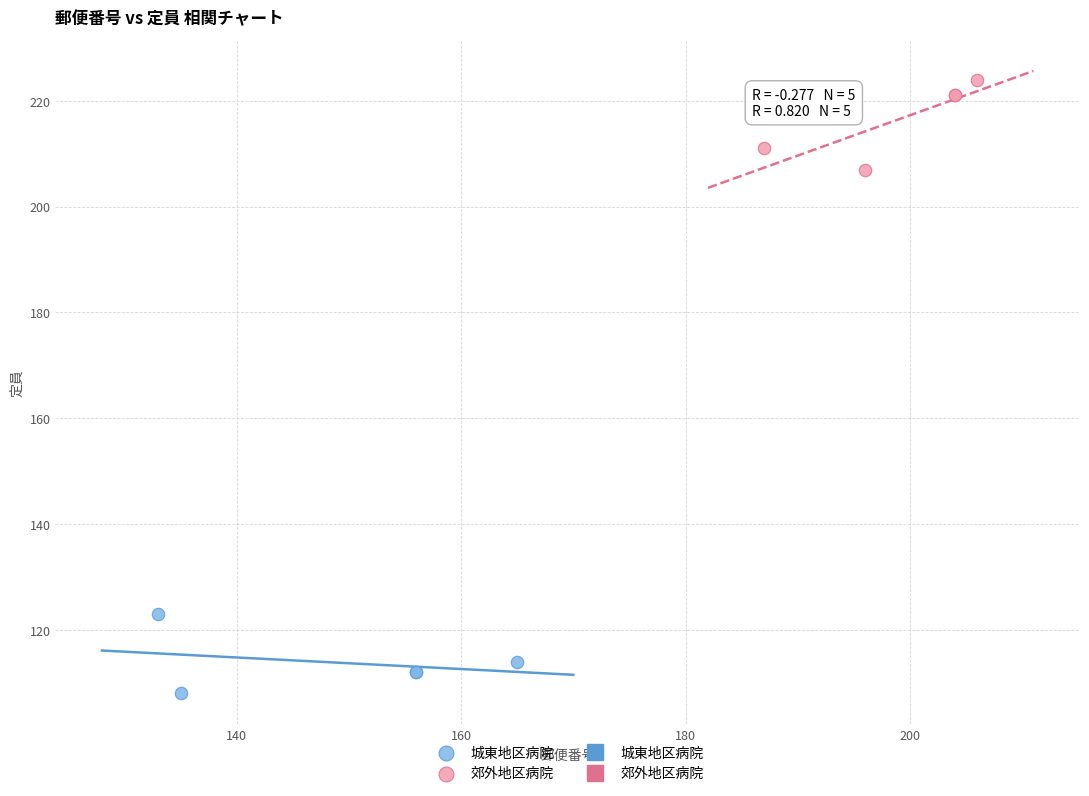

Which series has the widest spread of Y values?

郊外地区病院